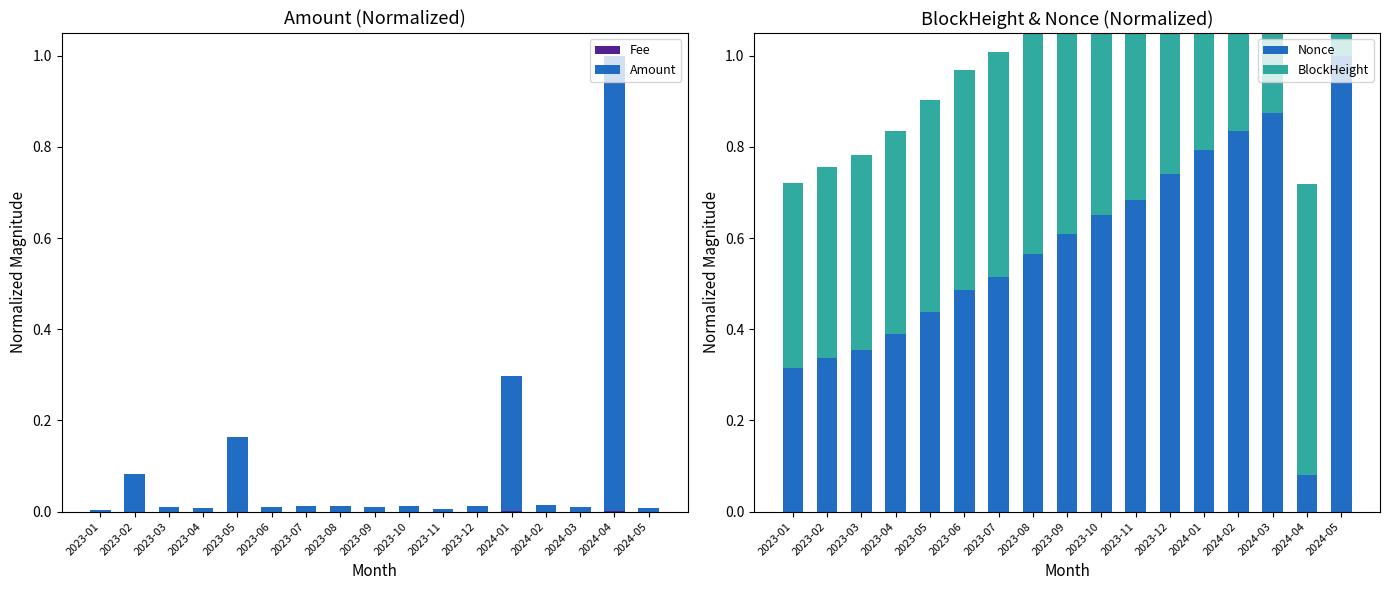

True or false: Amount has a value of 1.8 at 2024-04.

False